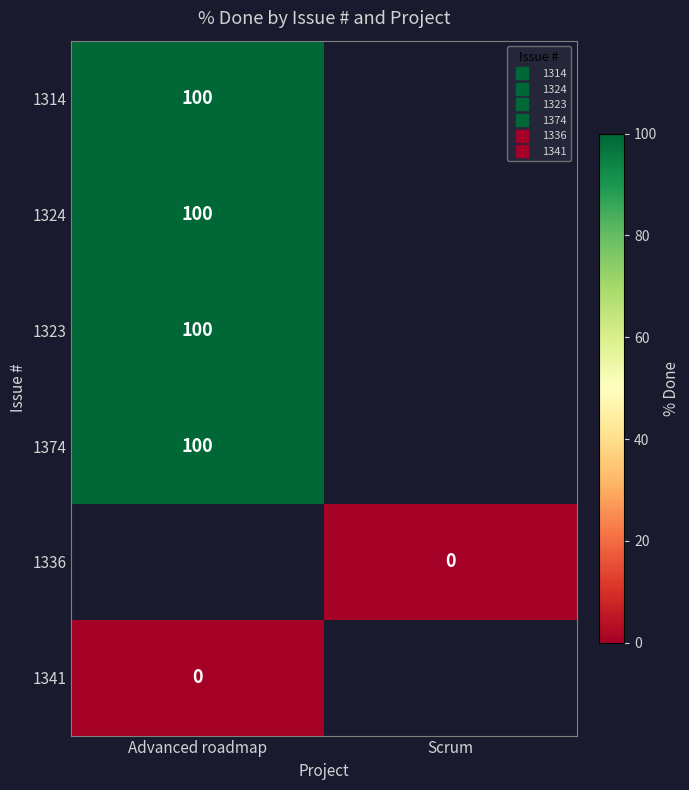

Is the value of 1336 at Advanced roadmap greater than the value of 1323 at Advanced roadmap?

No